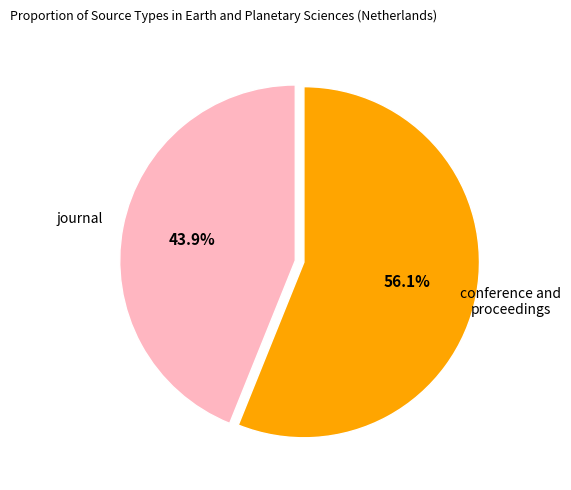

To the nearest percent, what is the combined percentage of conference and proceedings and journal?

100%